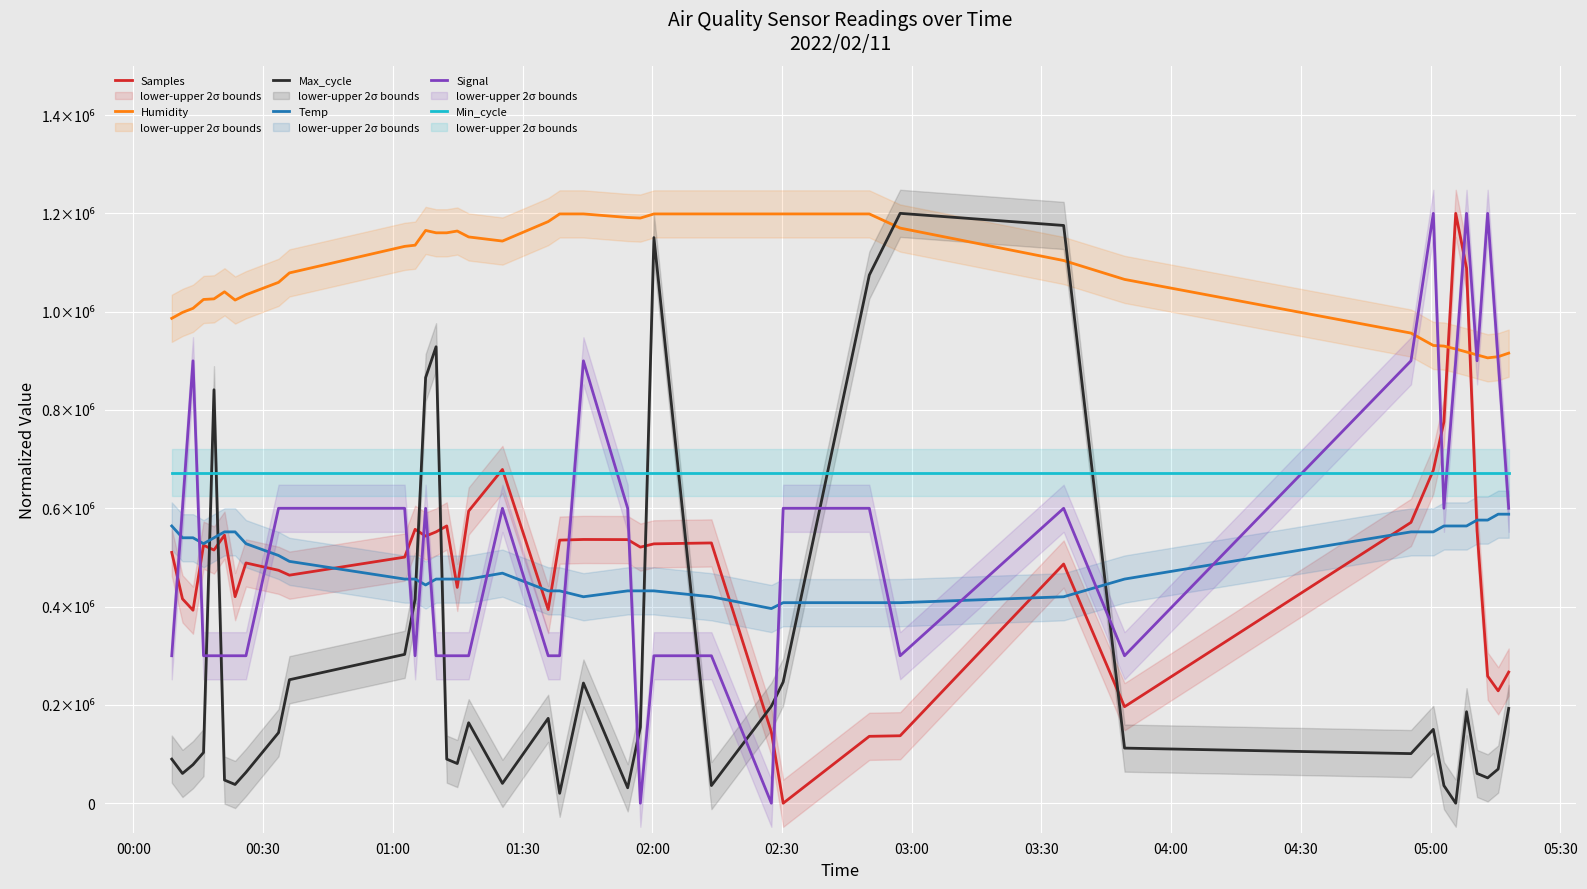

At which label does Temp first exceed 468000?

00:00